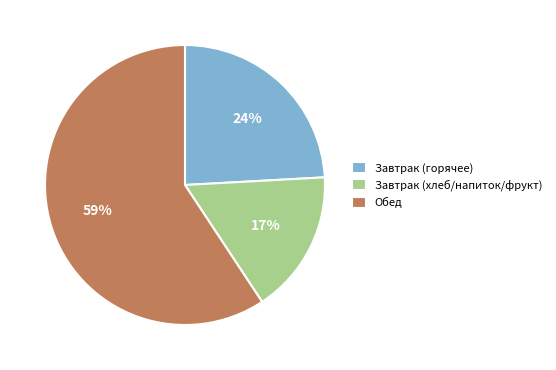

What is the ratio of the value at Завтрак (хлеб/напиток/фрукт) to the value at Завтрак (горячее)?

0.7